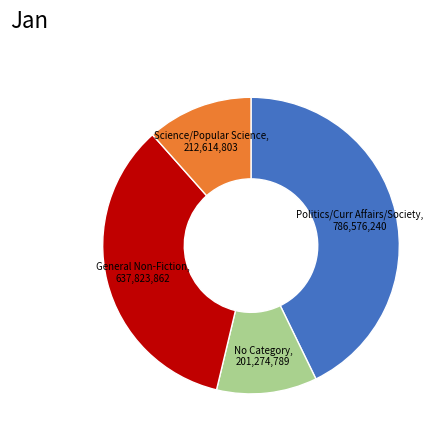

Is the sum of Science/Popular Science and No Category greater than half?

No